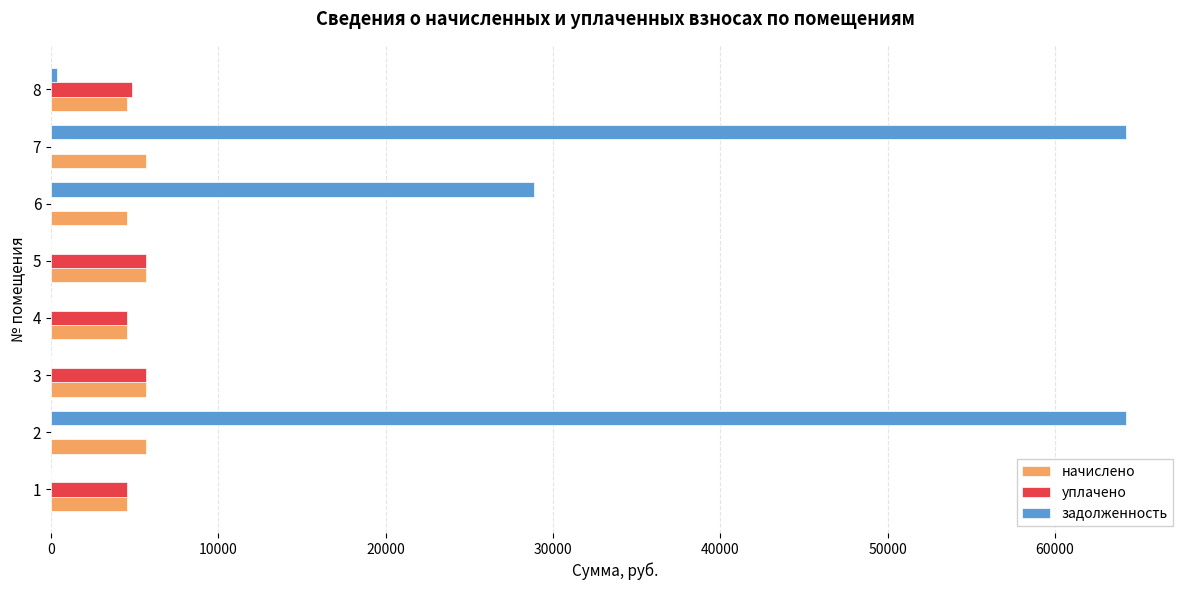

The value of начислено at 2 is 8070.5. True or false?

False